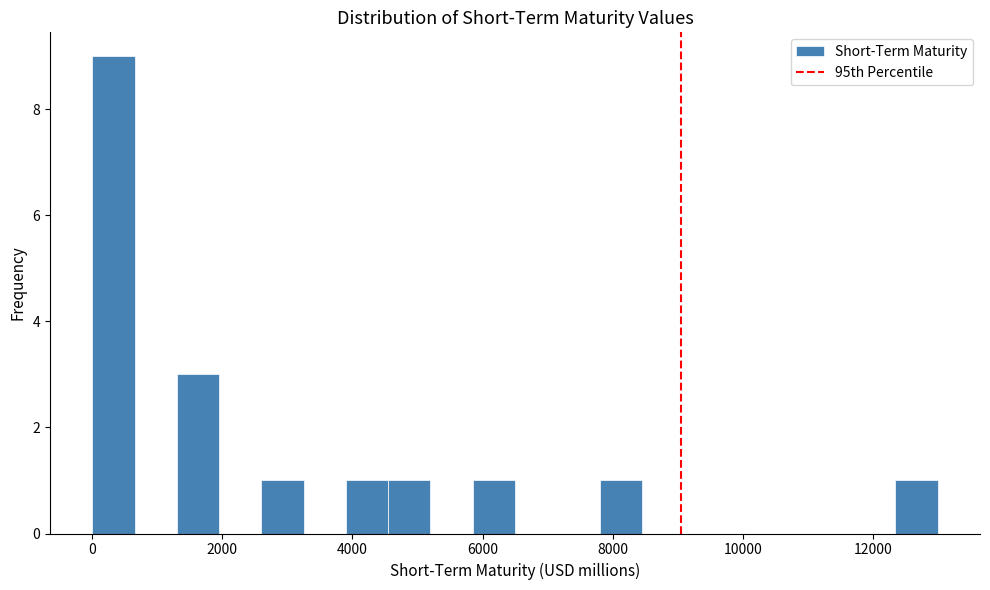

Read against the x-axis, roughly where is the centre of the tallest bar?

400